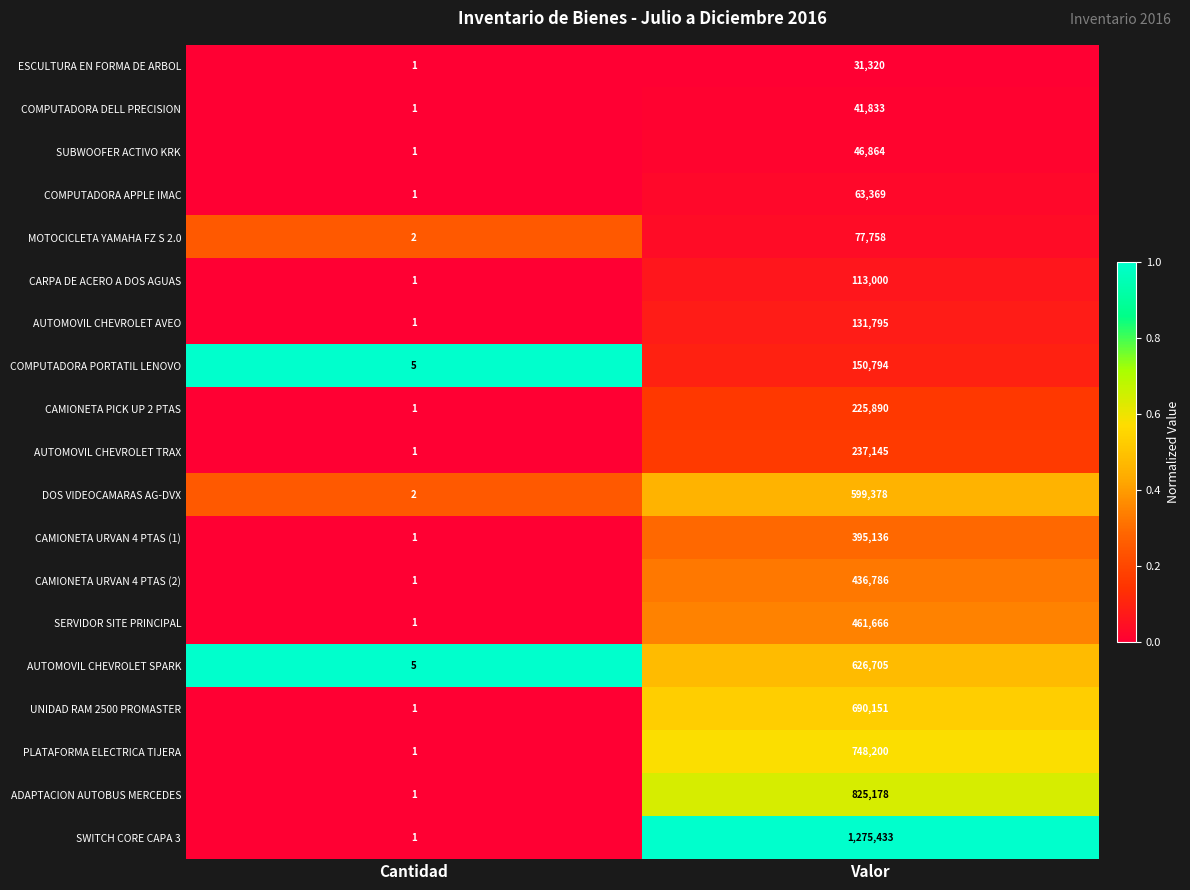

List the series in order of their peak value, lowest first.

ESCULTURA EN FORMA DE ARBOL, COMPUTADORA DELL PRECISION, SUBWOOFER ACTIVO KRK, COMPUTADORA APPLE IMAC, MOTOCICLETA YAMAHA FZ S 2.0, CARPA DE ACERO A DOS AGUAS, AUTOMOVIL CHEVROLET AVEO, COMPUTADORA PORTATIL LENOVO, CAMIONETA PICK UP 2 PTAS, AUTOMOVIL CHEVROLET TRAX, CAMIONETA URVAN 4 PTAS (1), CAMIONETA URVAN 4 PTAS (2), SERVIDOR SITE PRINCIPAL, DOS VIDEOCAMARAS AG-DVX, AUTOMOVIL CHEVROLET SPARK, UNIDAD RAM 2500 PROMASTER, PLATAFORMA ELECTRICA TIJERA, ADAPTACION AUTOBUS MERCEDES, SWITCH CORE CAPA 3